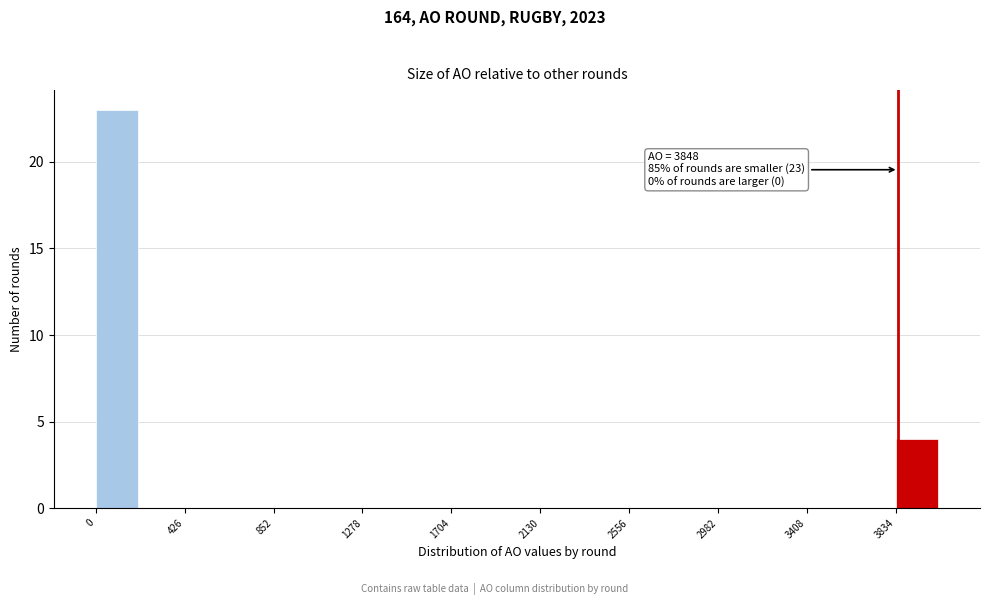

Over which range of the x-axis is the bar tallest?

0 to 200